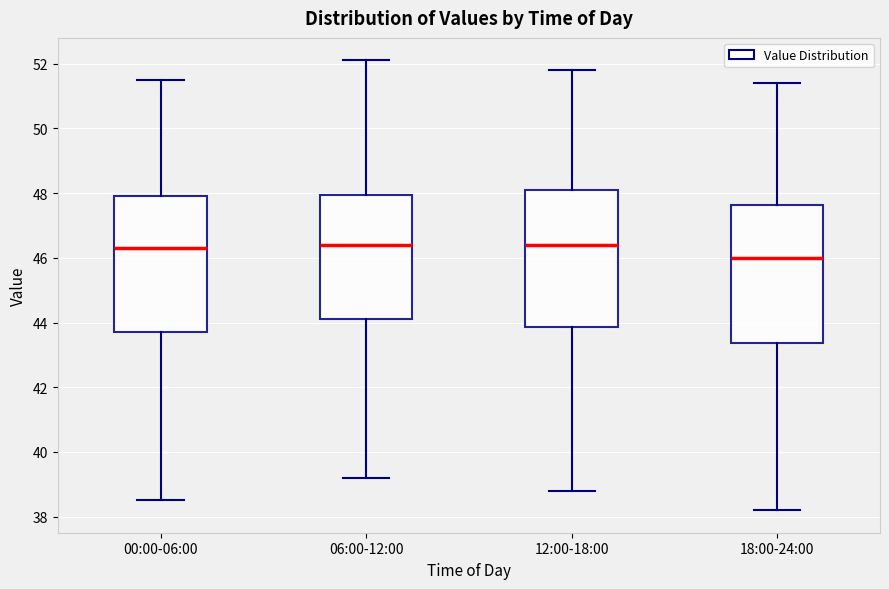

Reading left to right, read every box against the y-axis: the position of its median line, the range the box covers, and the ends of its whiskers. The values are not printed on the chart, so give them approximately, as read against the axis.

00:00-06:00: median 46.2, box 43.8 to 47.8, whiskers 38.6 to 51.6
06:00-12:00: median 46.4, box 44.2 to 48.0, whiskers 39.2 to 52.2
12:00-18:00: median 46.4, box 43.8 to 48.2, whiskers 38.8 to 51.8
18:00-24:00: median 46.0, box 43.4 to 47.6, whiskers 38.2 to 51.4